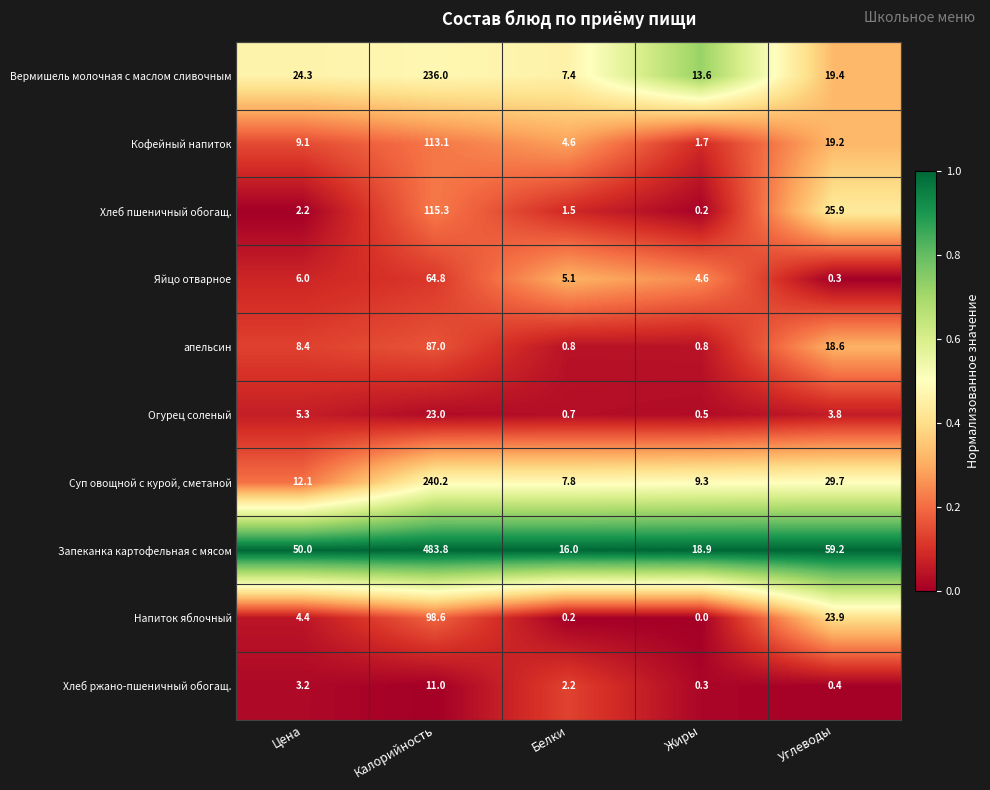

The Кофейный напиток series shows 3.1 at Белки. True or false?

False